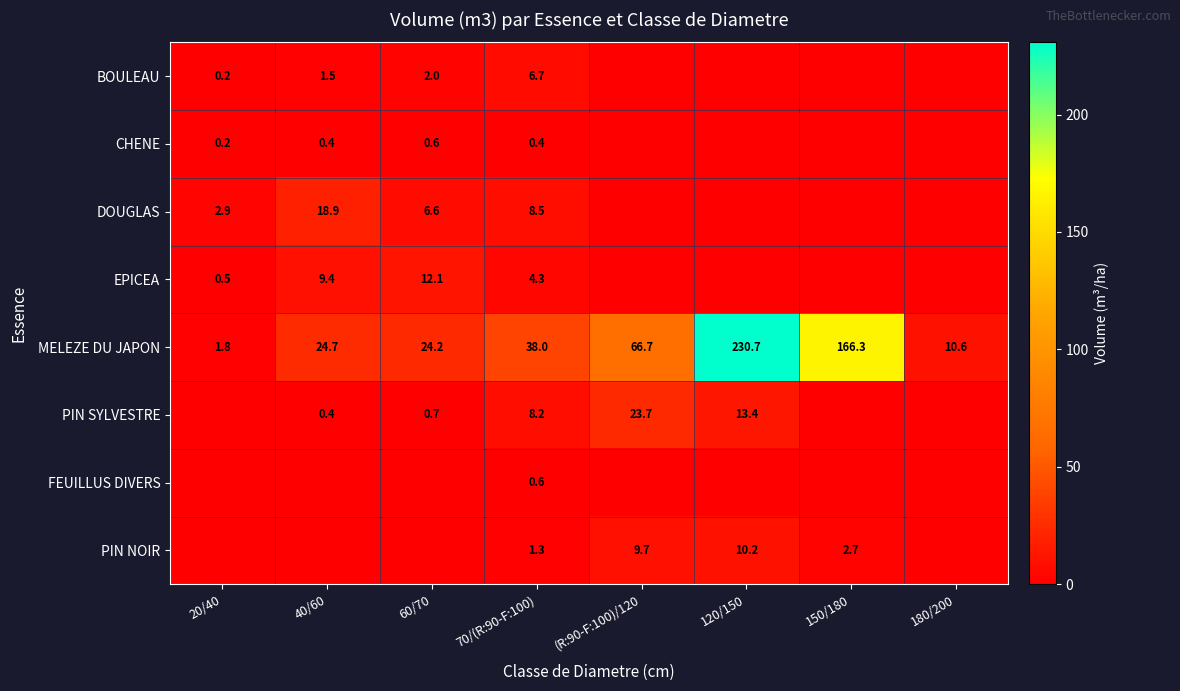

How many categories are shown in the chart?

8